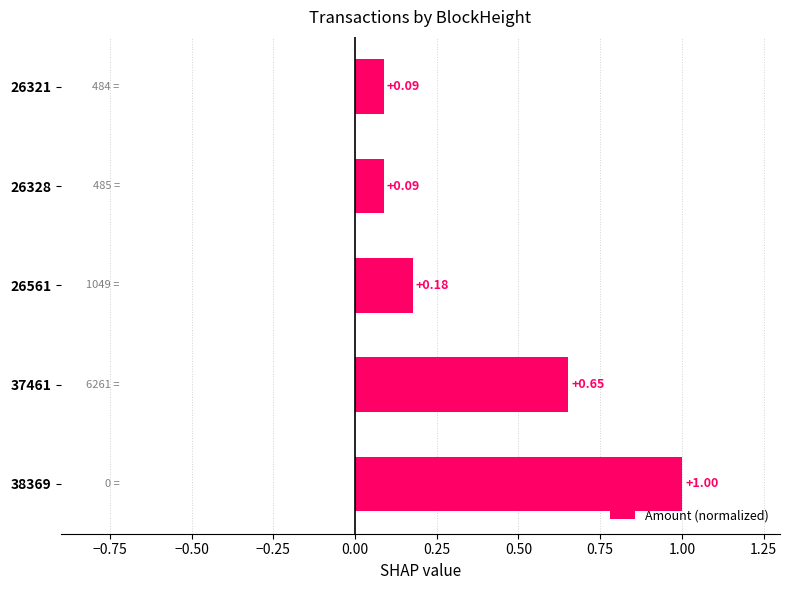

What is the change in value from 38369 to 26321?

-0.9